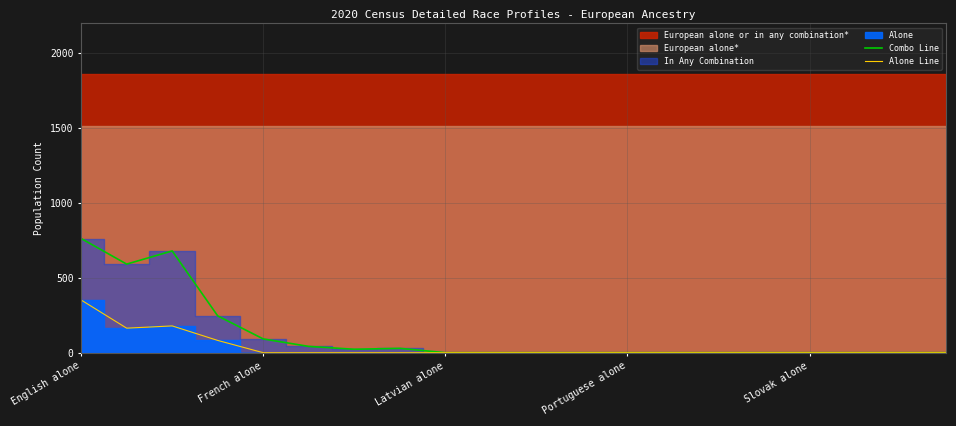

The Combo Line series shows 0 at 15. True or false?

True